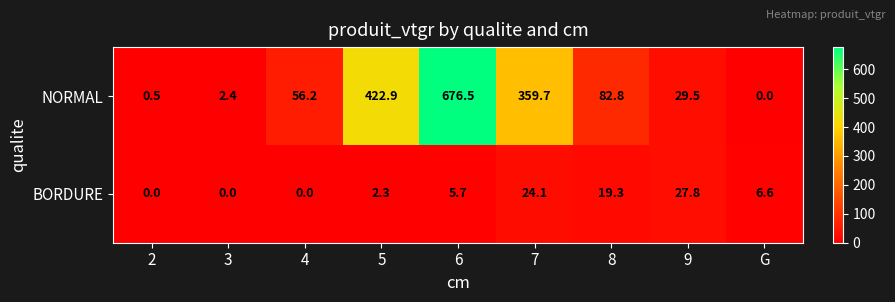

The value of BORDURE at 8 is 19.3. True or false?

True